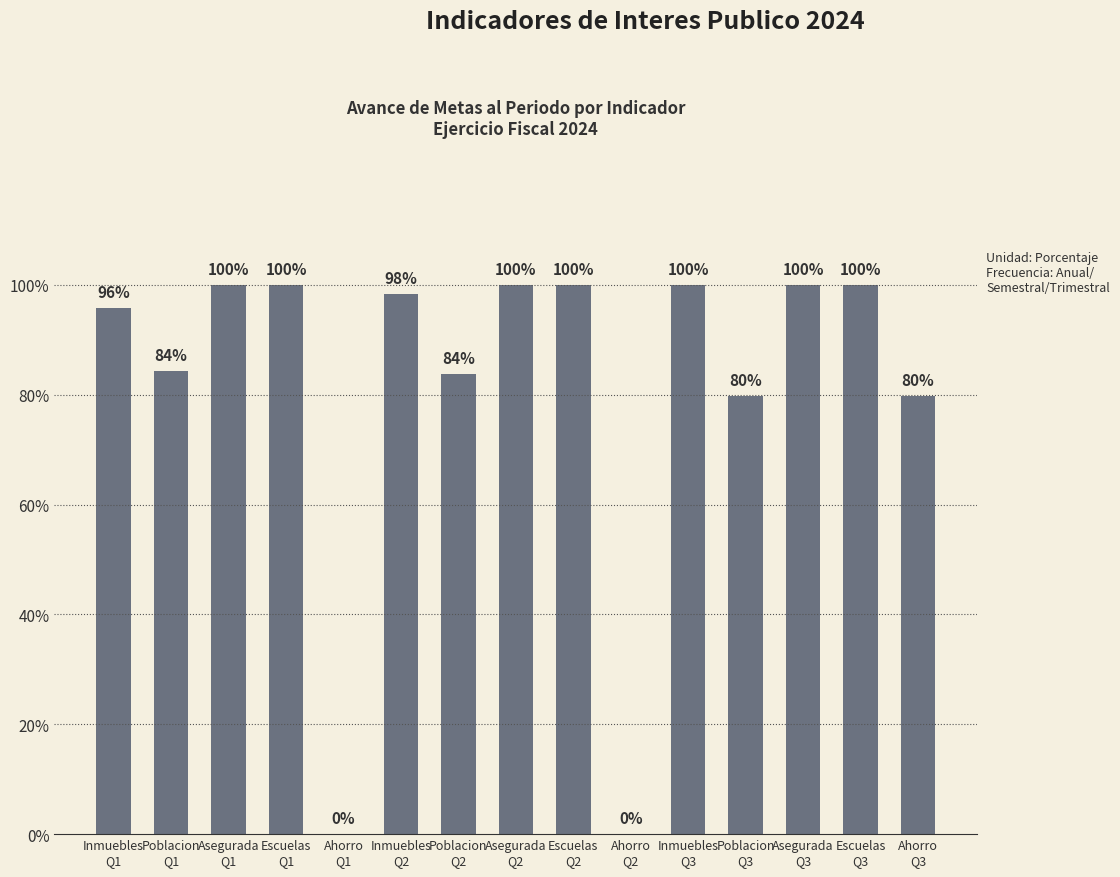

Is it true that the value at Inmuebles
Q3 is 0.6?

False